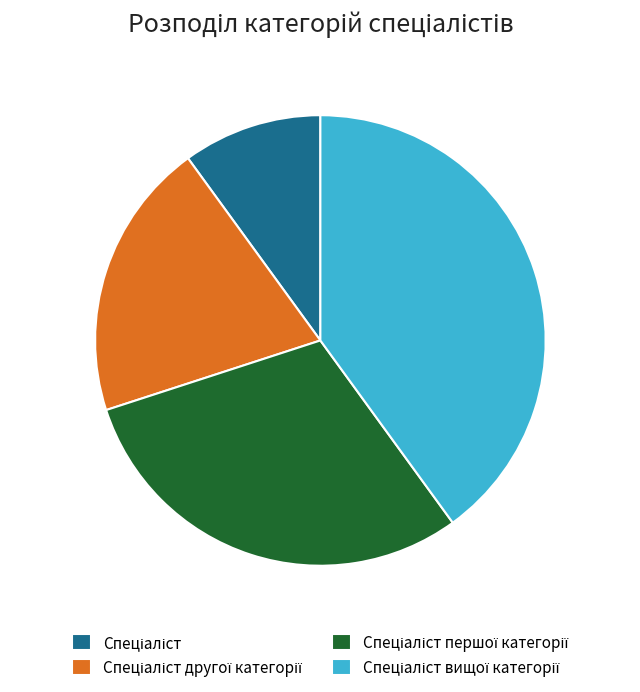

Is there a majority slice in this chart?

No